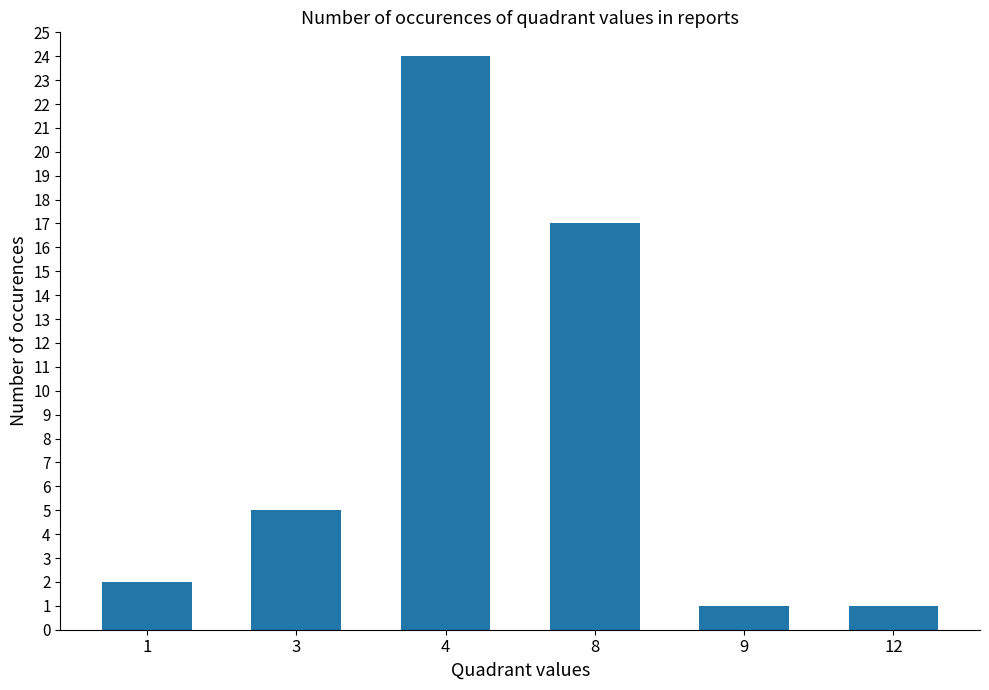

Is it true that the value at 9 is 2?

False